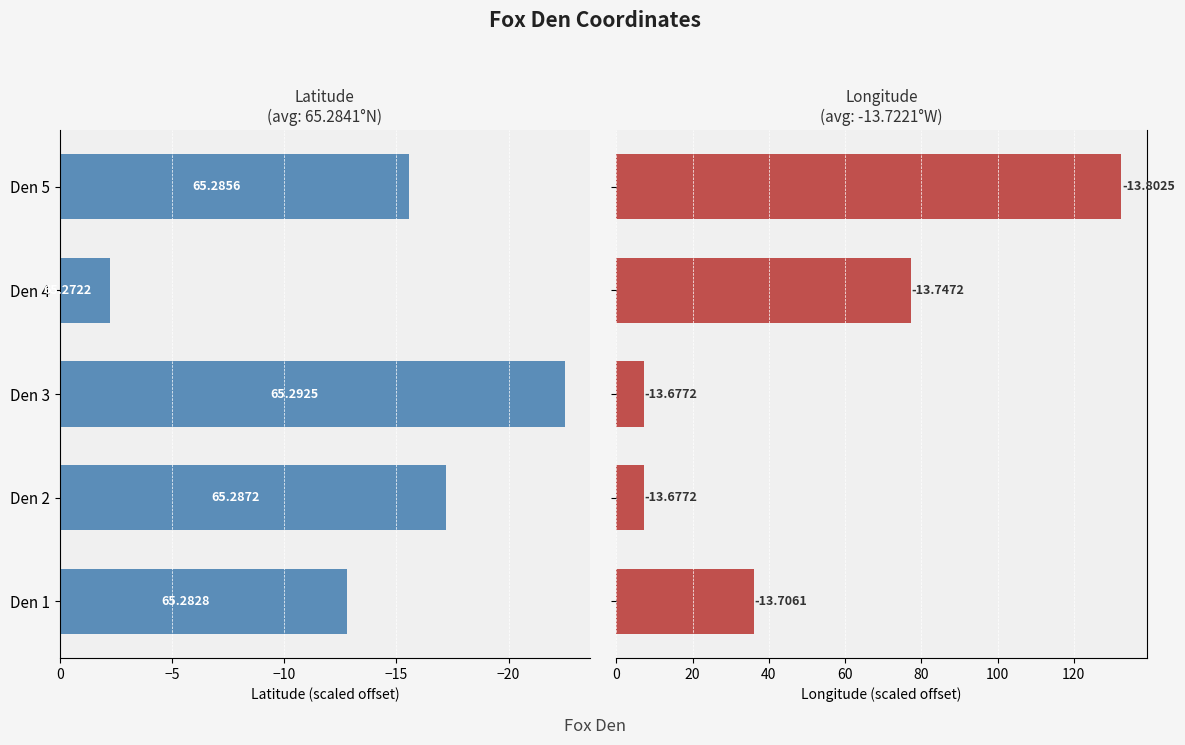

At how many categories does at least one series exceed -3?

5